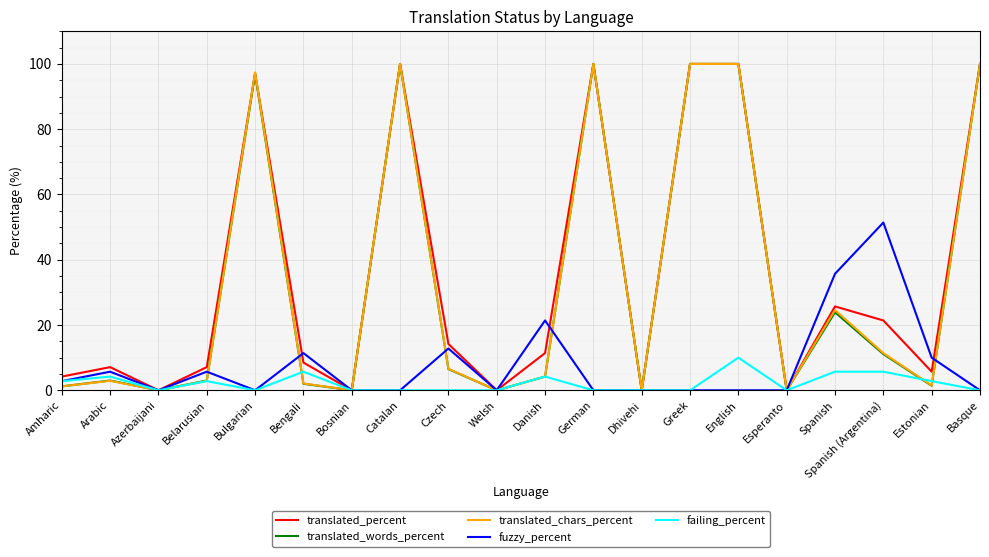

Is it true that failing_percent equals 0.0 at Basque?

True